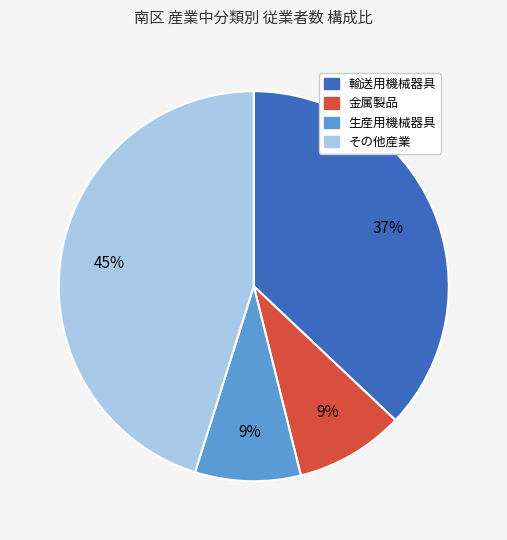

To the nearest percent, what is the difference between the largest and smallest slice percentages?

36%